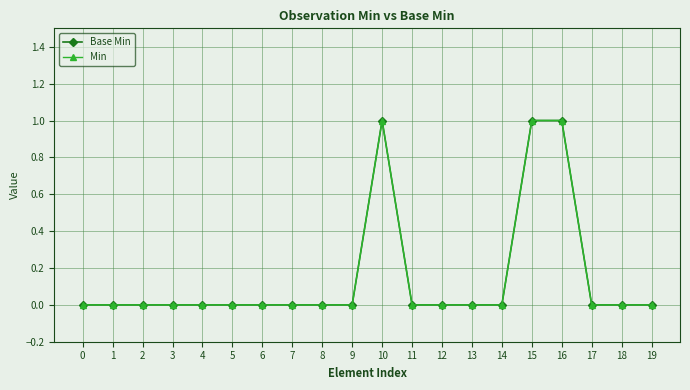

Between 9 and 19, which series saw the biggest shift?

Base Min